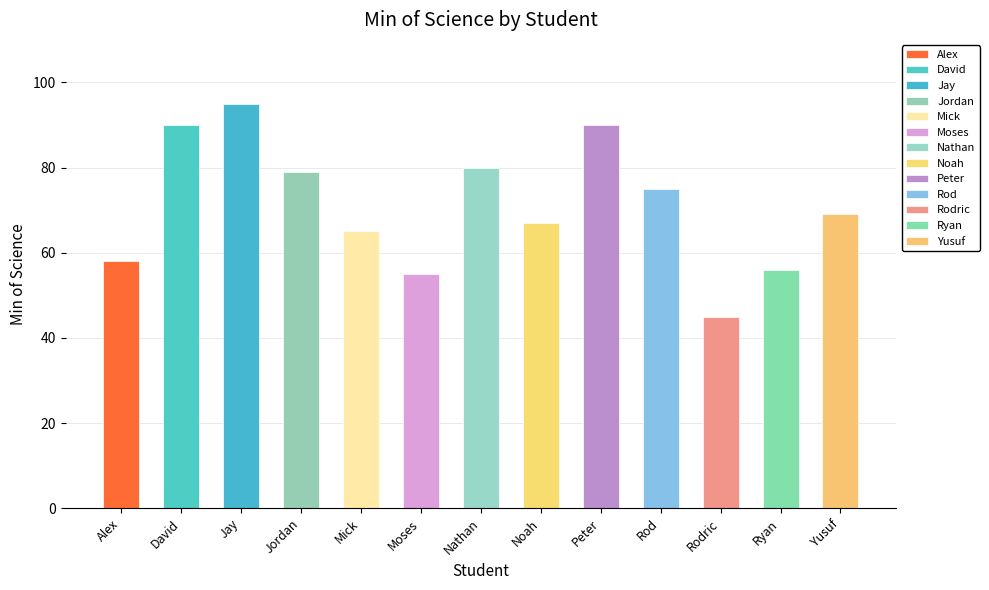

How many bars are there in total?

13